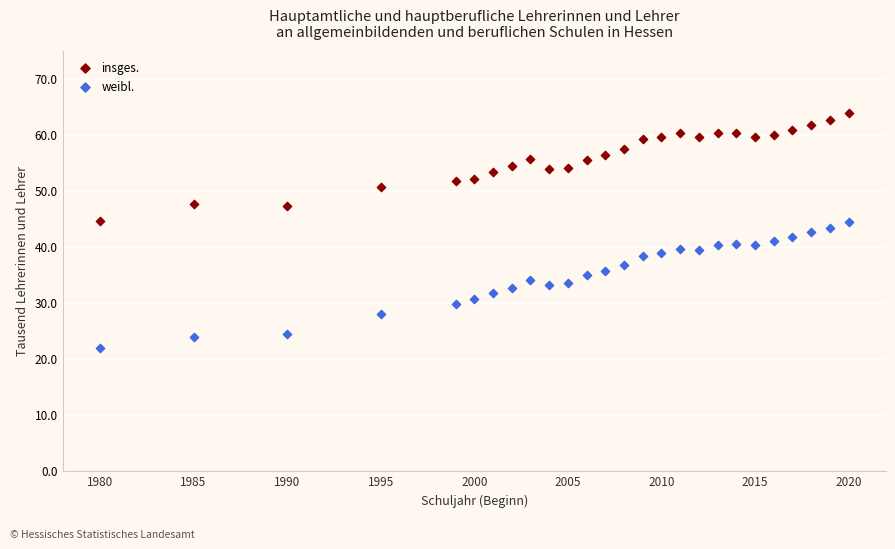

What are all the series names shown in the legend?

insges., weibl.